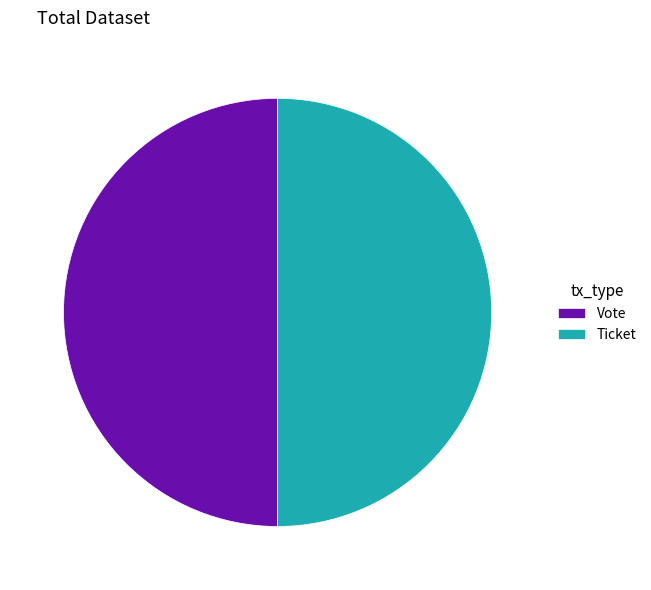

What is the ratio of the value at Vote to the value at Ticket?

1.0